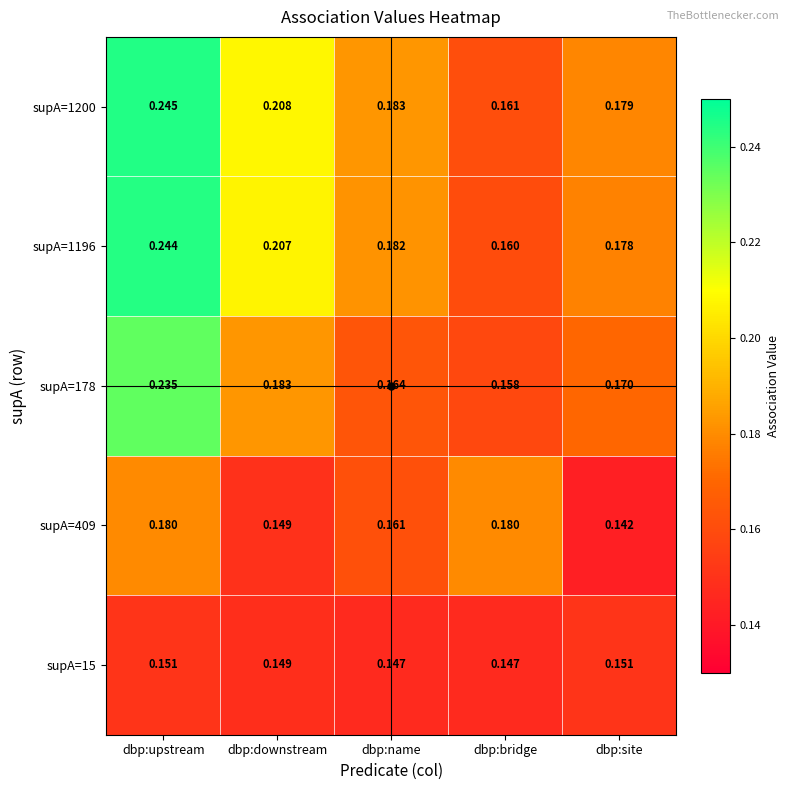

Which label corresponds to the largest value in the chart?

dbp:upstream